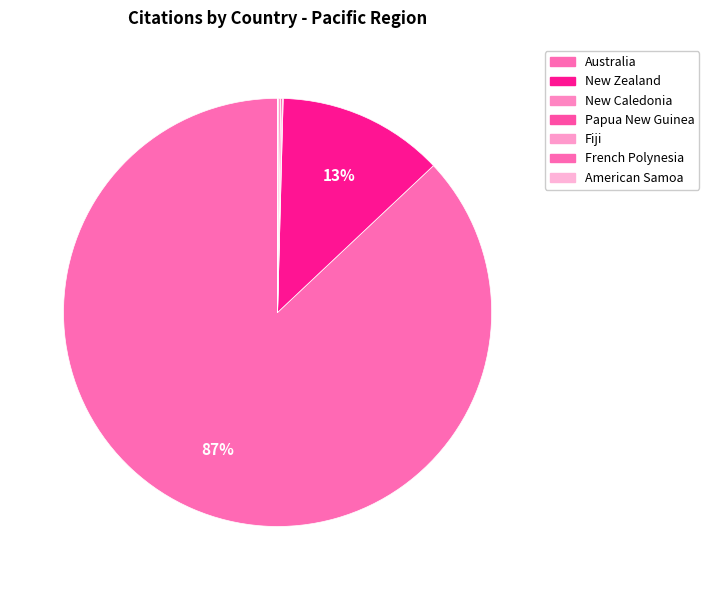

How much of the chart is everything except New Zealand?

87.4%